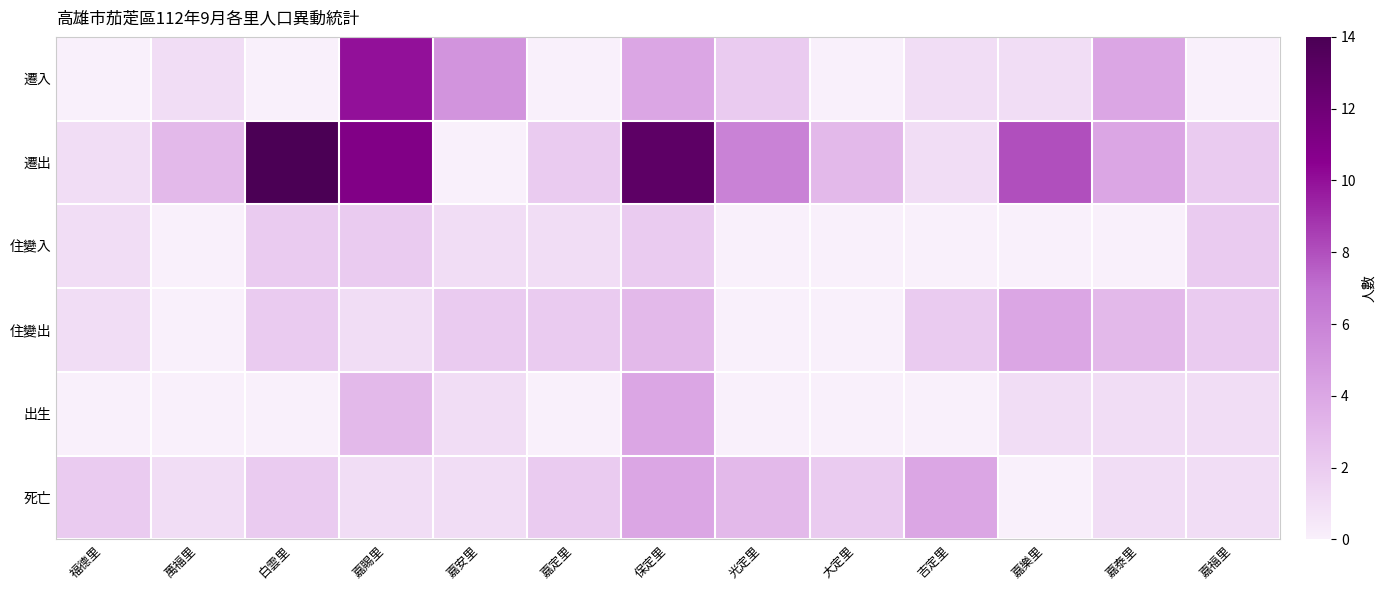

Which series changed the most between 嘉賜里 and 大定里?

遷入